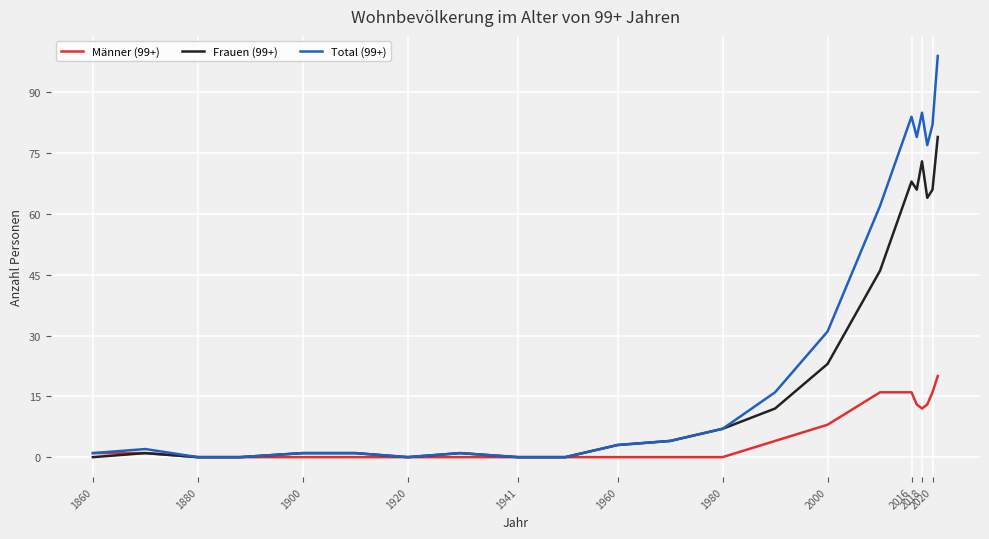

What is the difference between the second highest and second lowest values in the Männer (99+) series?

16